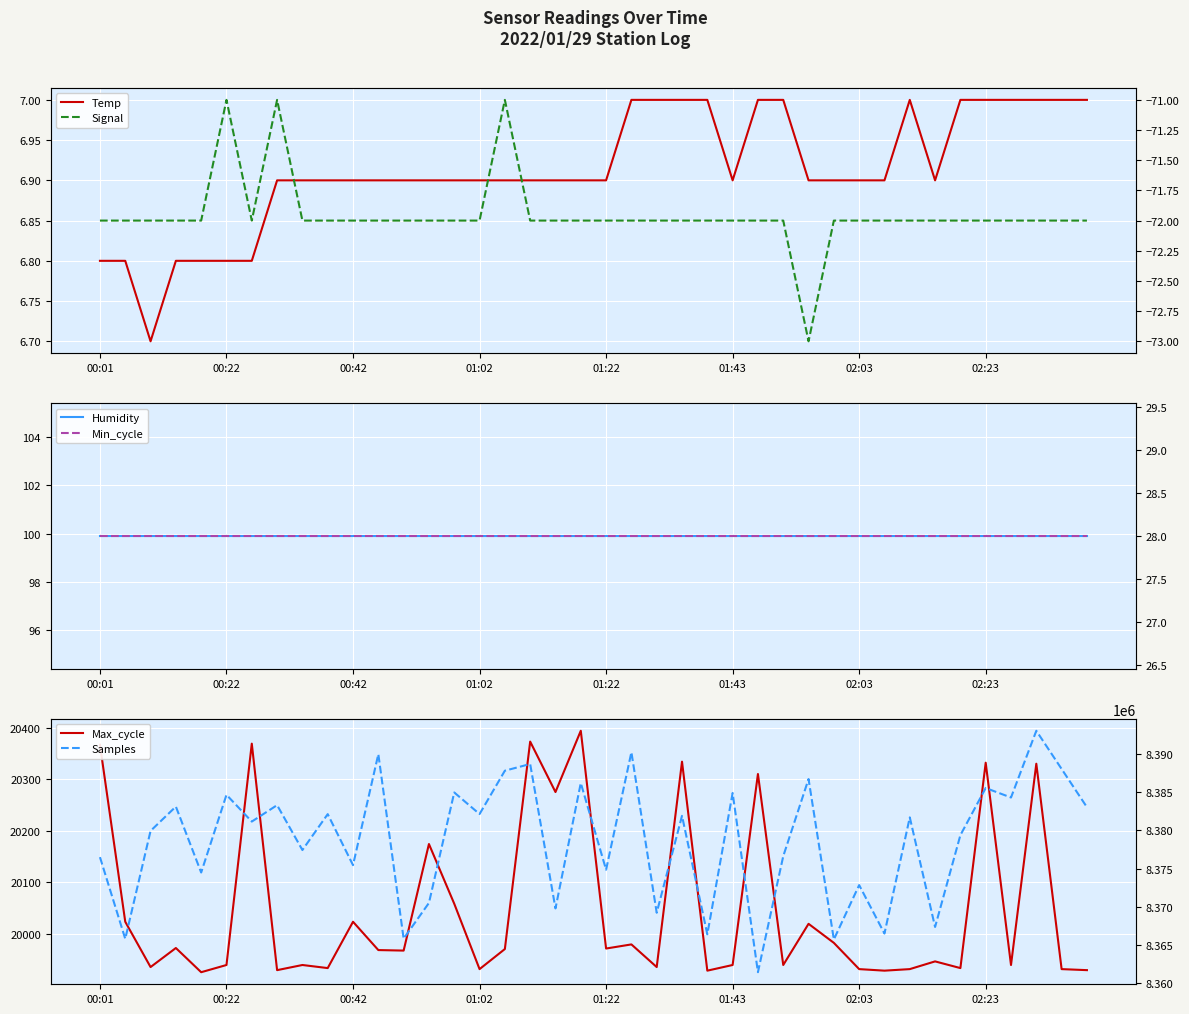

At how many categories does at least one series exceed 4687898?

40